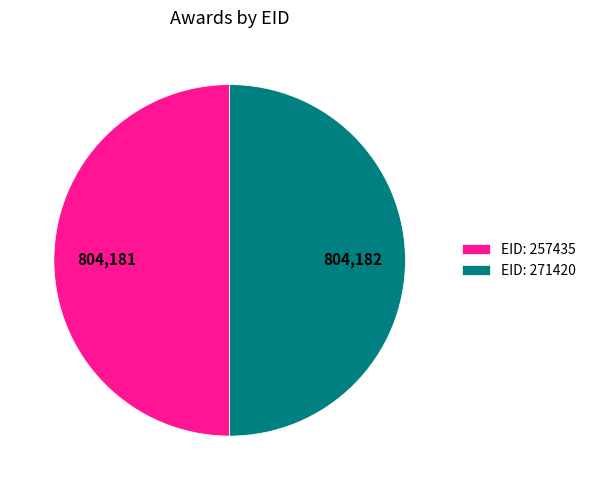

How many segments does this pie chart have?

2